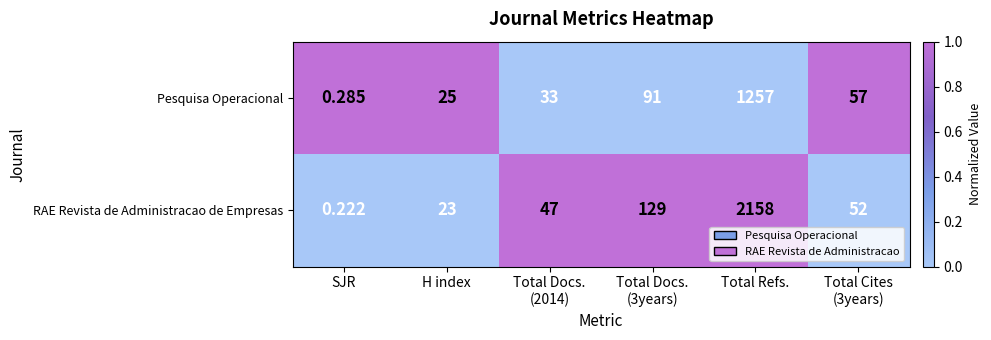

Which series changed the most between H index and Total Refs.?

RAE Revista de Administracao de Empresas